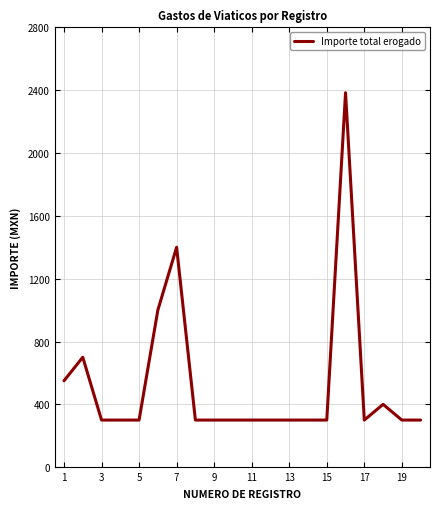

What is the difference between the maximum and minimum values?

2084